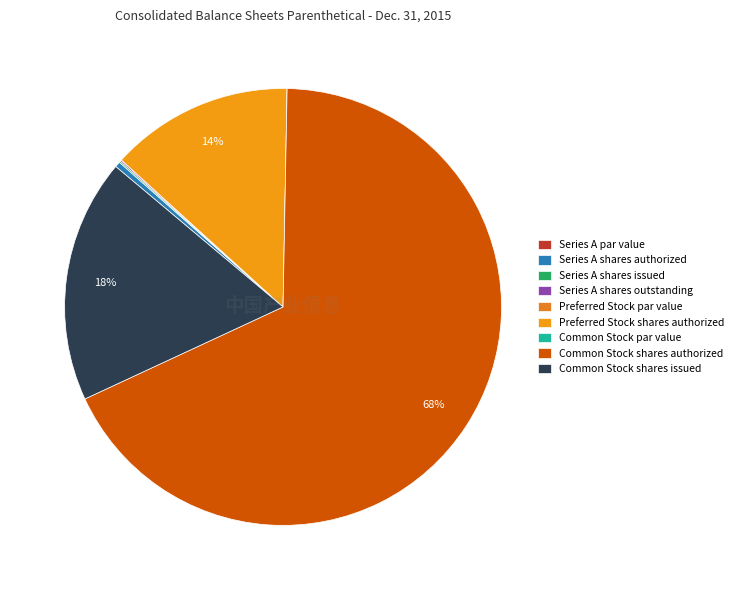

How many slices are in this pie chart?

9